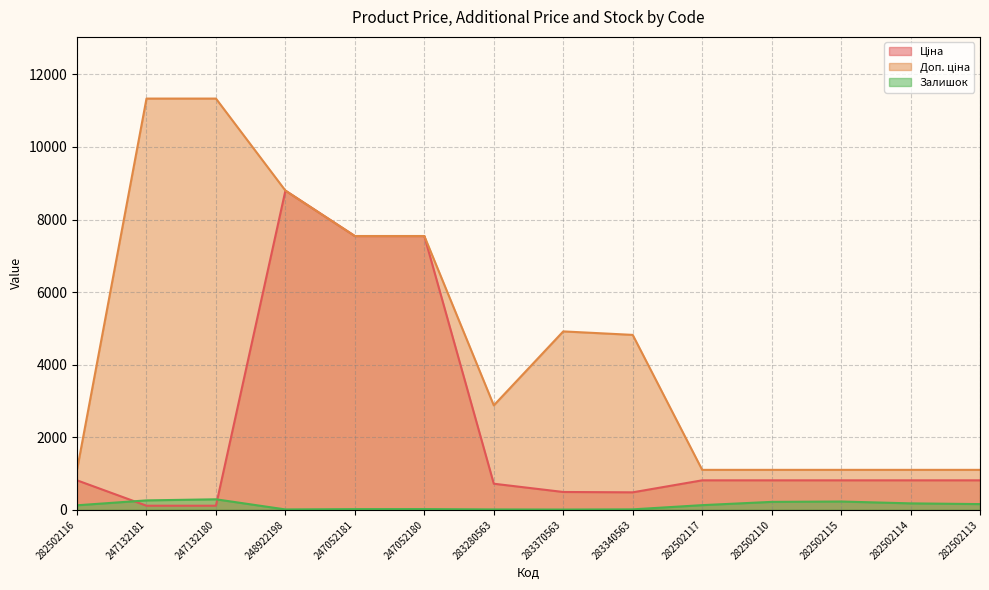

At which category does Залишок reach its first local valley?

248922198